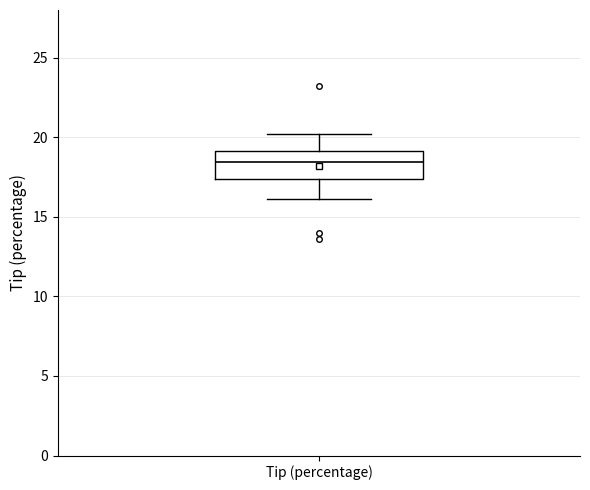

Read this box plot against the y-axis: the position of the median line, the range covered by the box, and the ends of both whiskers. The values are not printed on the chart, so give them approximately, as read against the axis.

median 18.5, box 17.5 to 19.0, whiskers 16.0 to 20.0